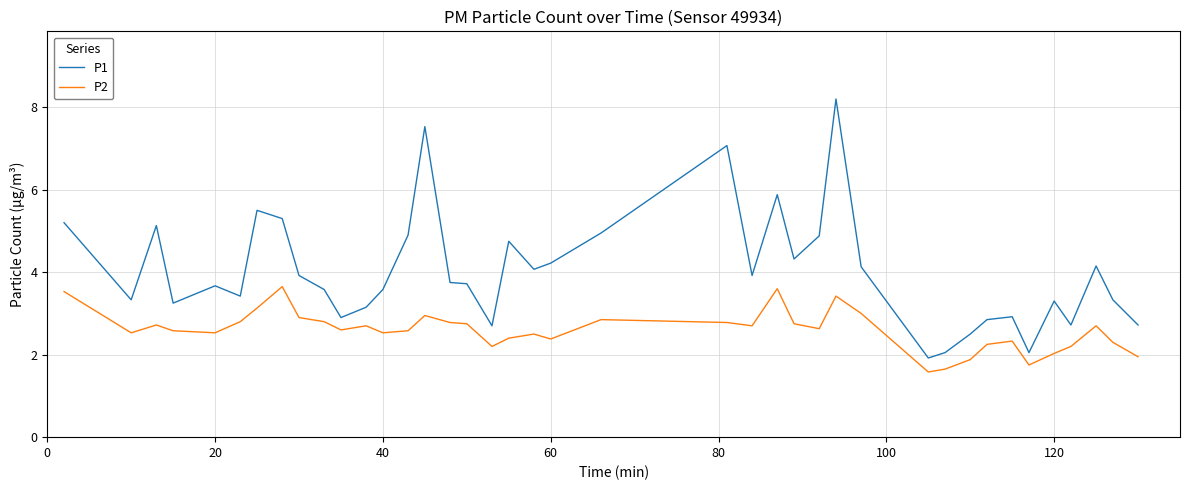

Count the number of categories in the chart.

40